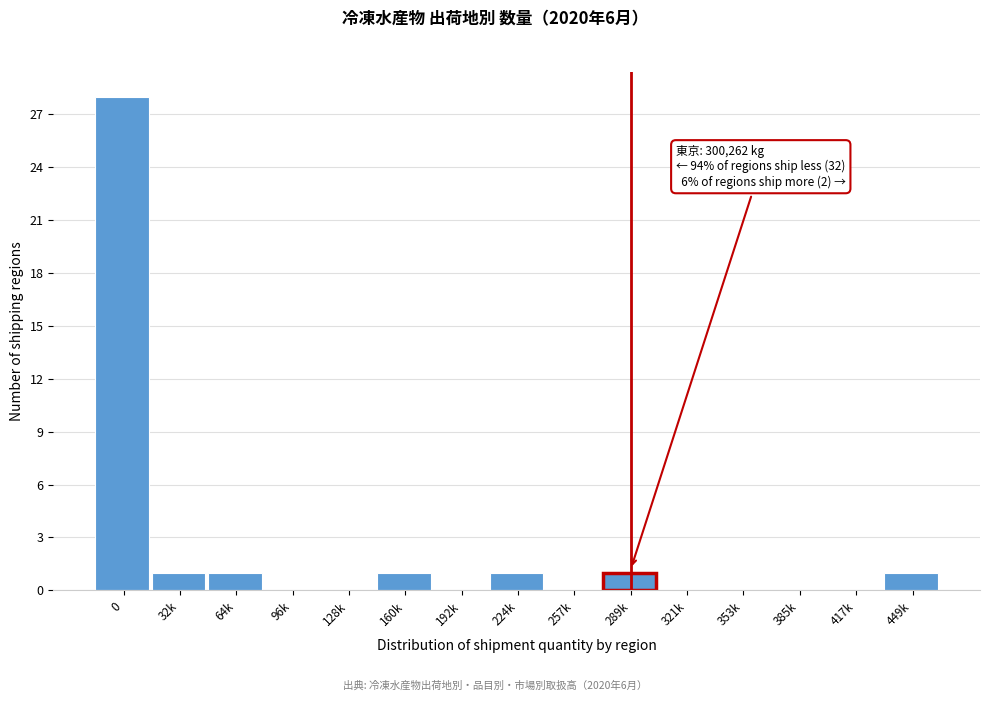

Reading right to left, what are all the values shown in this chart?

449k=1	417k=0	385k=0	353k=0	321k=0	289k=1	257k=0	224k=1	192k=0	160k=1	128k=0	96k=0	64k=1	32k=1	0=28